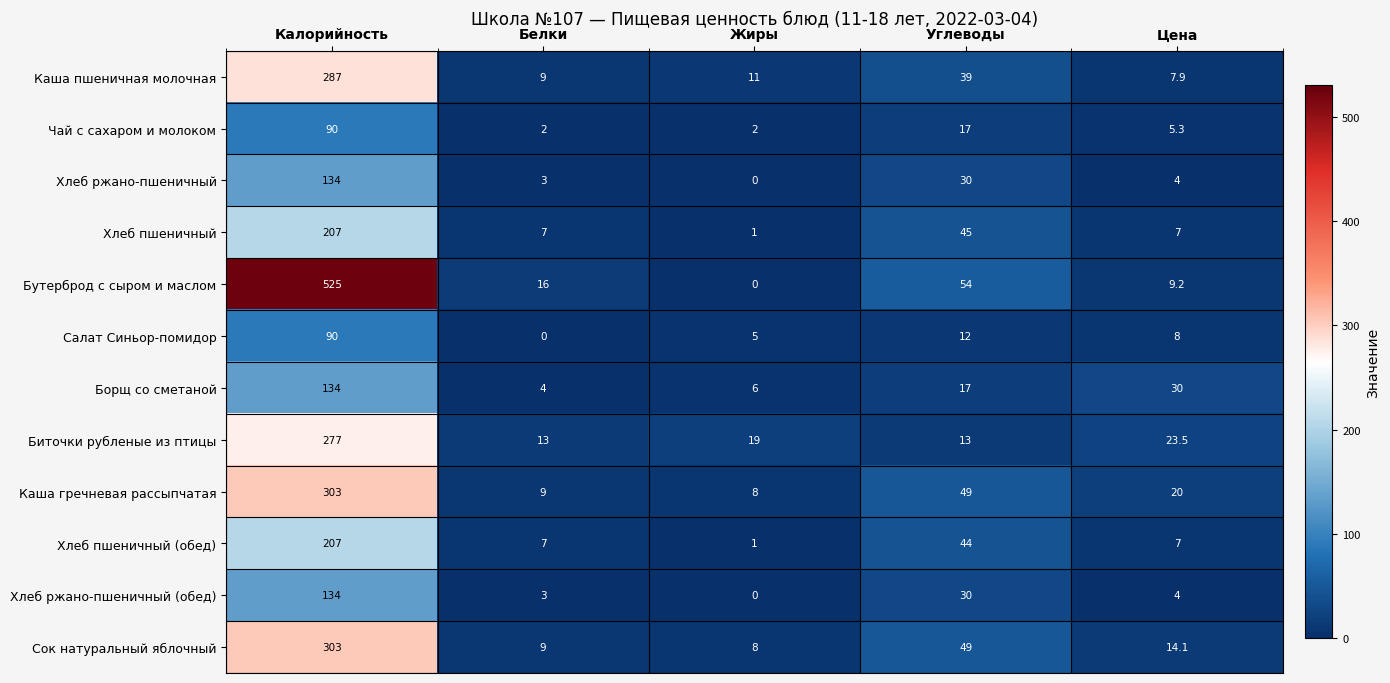

What is the average value of the Салат Синьор-помидор series?

23.0